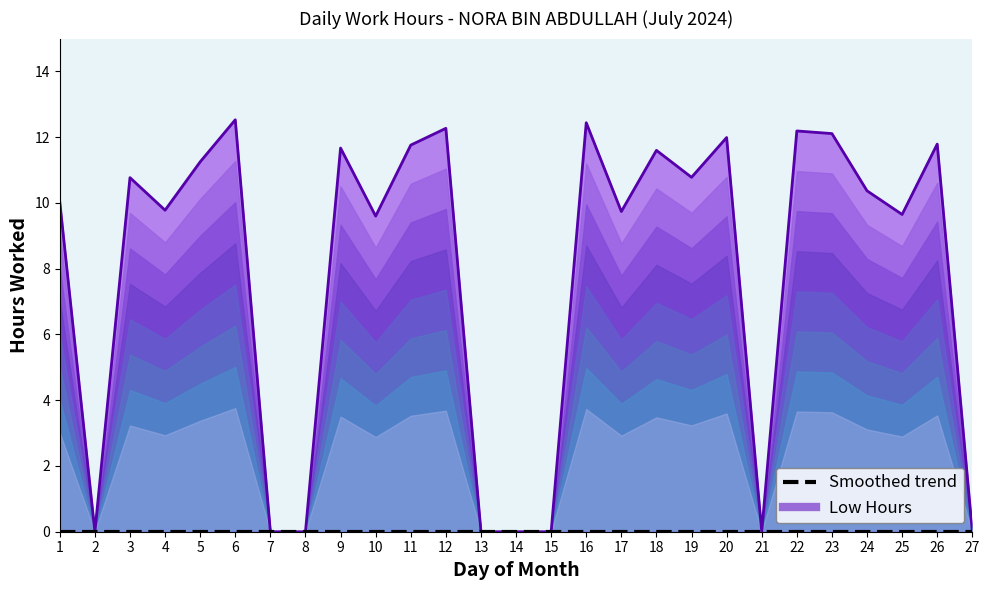

Which has a higher value, 24 or 18?

18